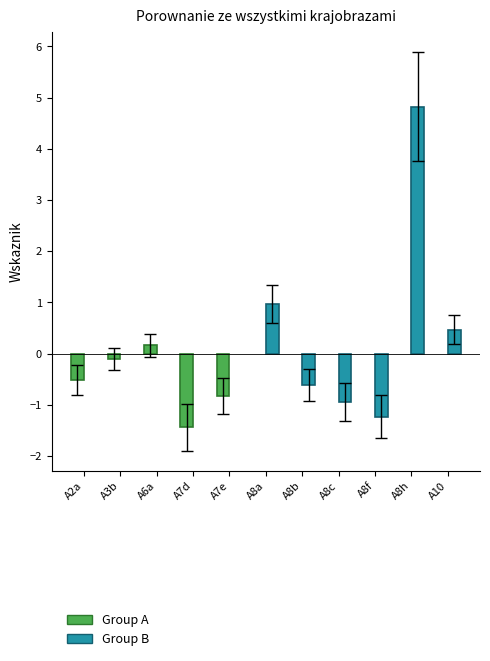

Rank the categories by value from highest to lowest.

A8h, A8a, A10, A6a, A3b, A2a, A8b, A7e, A8c, A8f, A7d